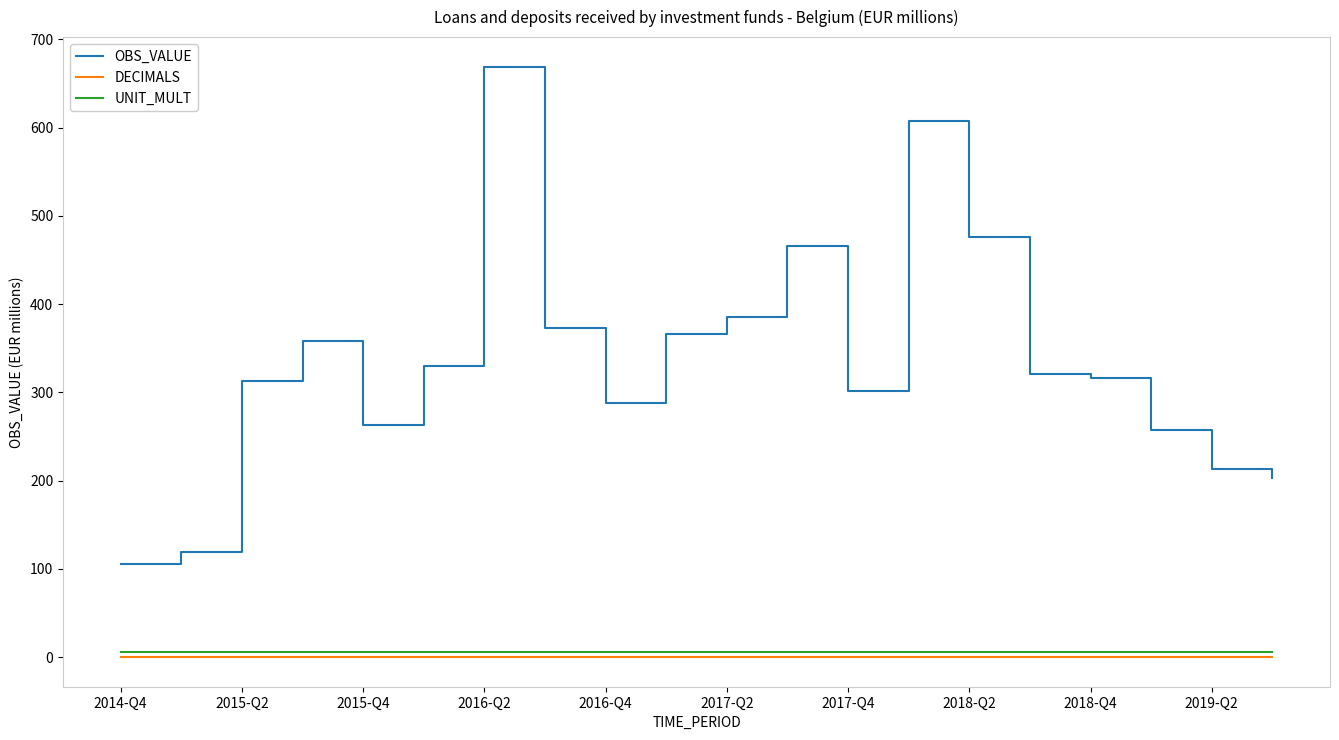

What are all the series names shown in the legend?

OBS_VALUE, DECIMALS, UNIT_MULT